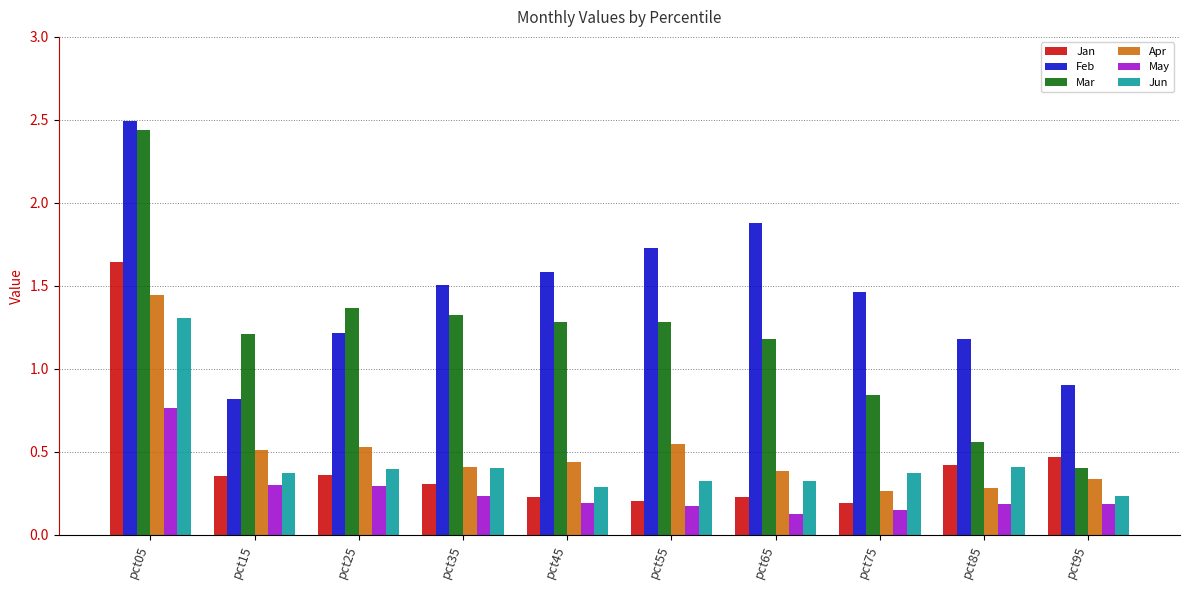

How many values in the Mar series exceed 1?

7